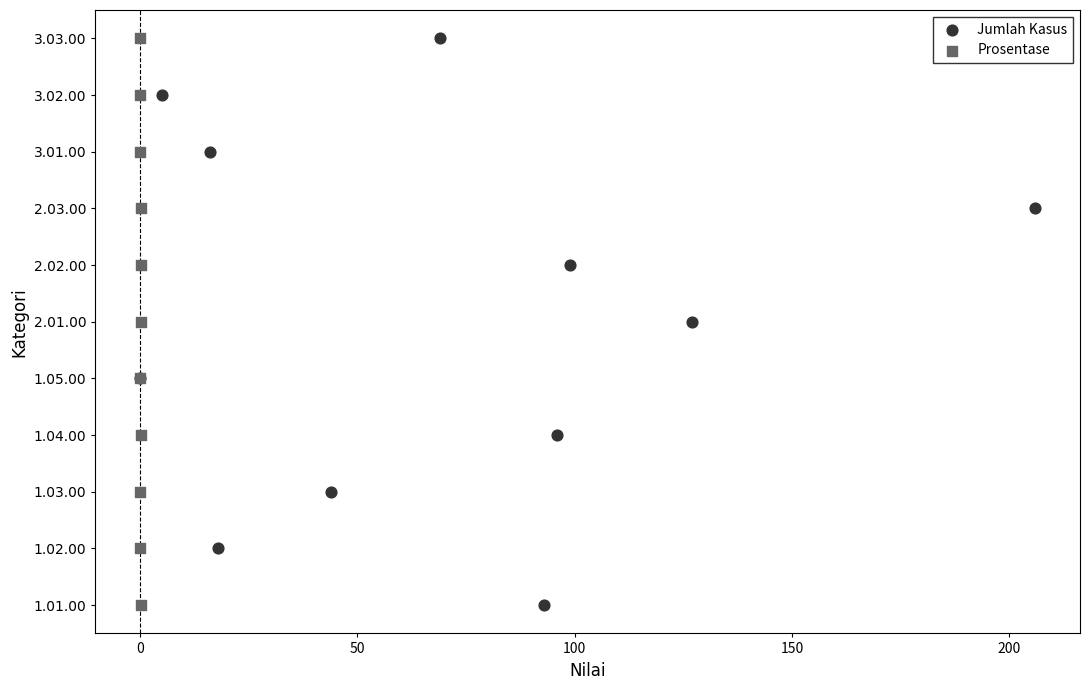

What are all the series names shown in the legend?

Jumlah Kasus, Prosentase